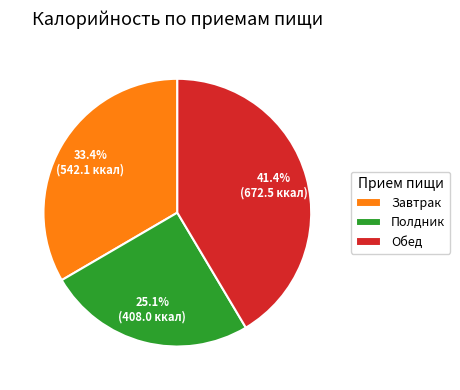

Which category has the smallest portion of the pie?

Полдник